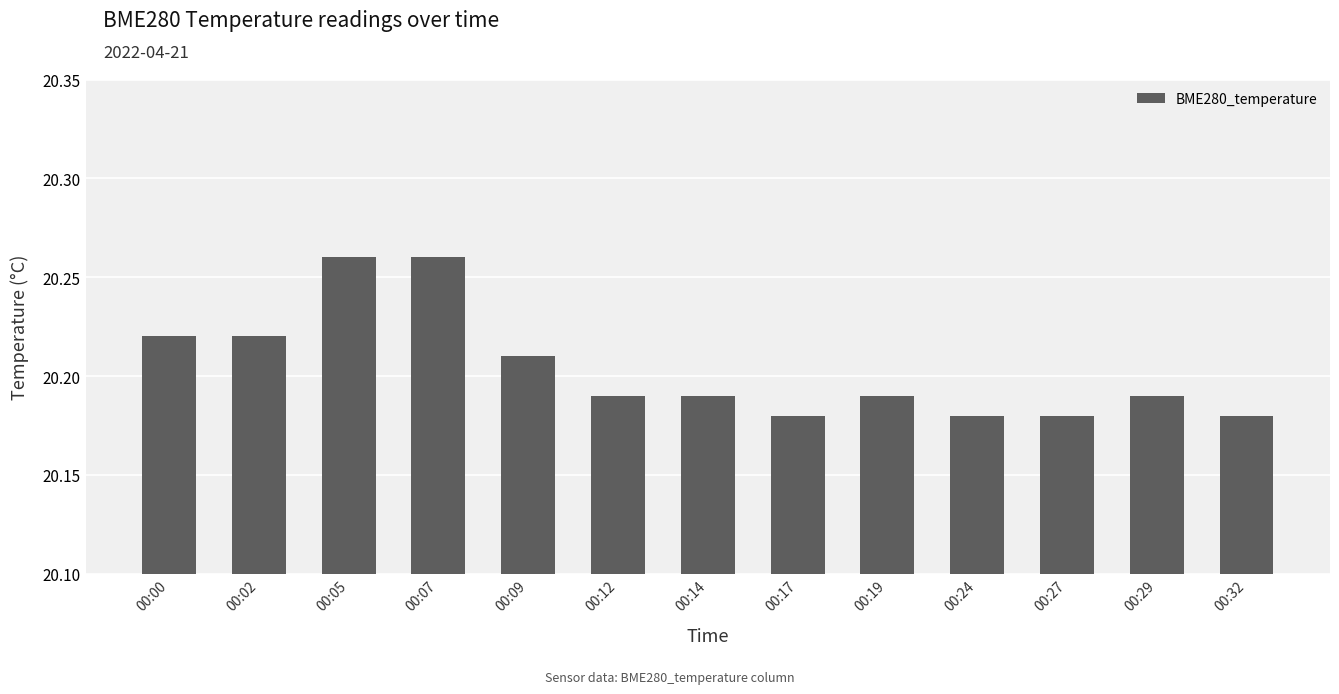

What is the ratio of the value at 00:07 to the value at 00:00?

1.0